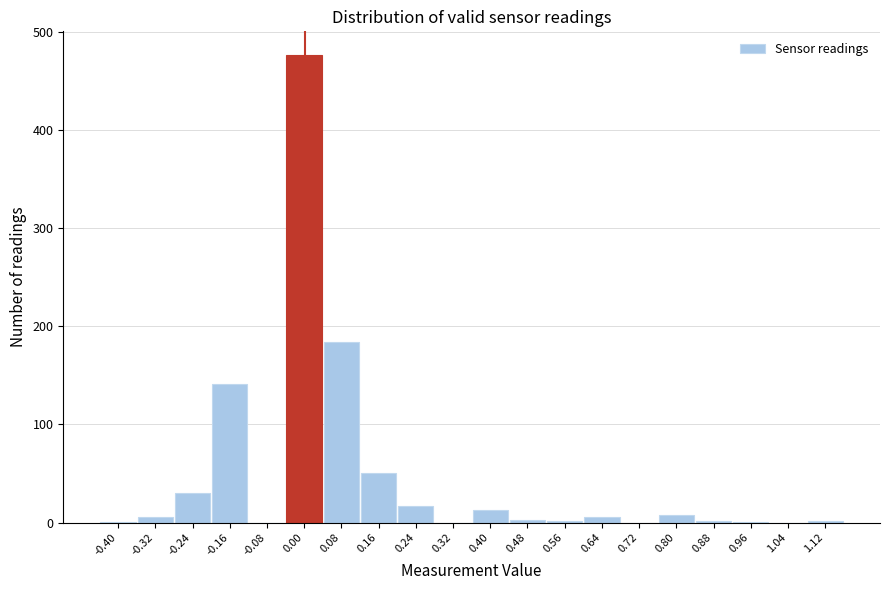

What is the maximum value shown in the chart?

477